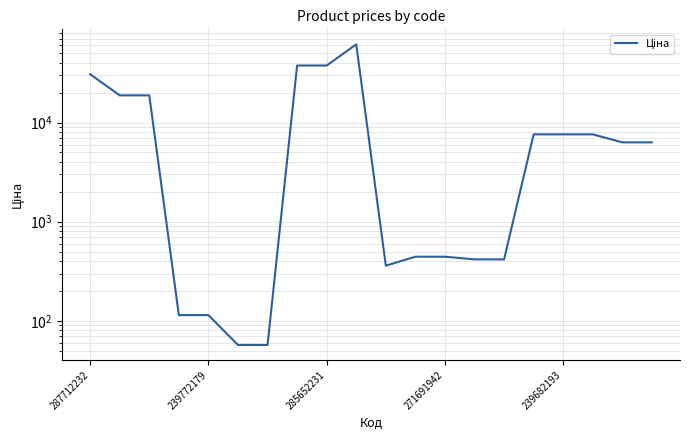

What is the label of the 3rd point from the right?

17